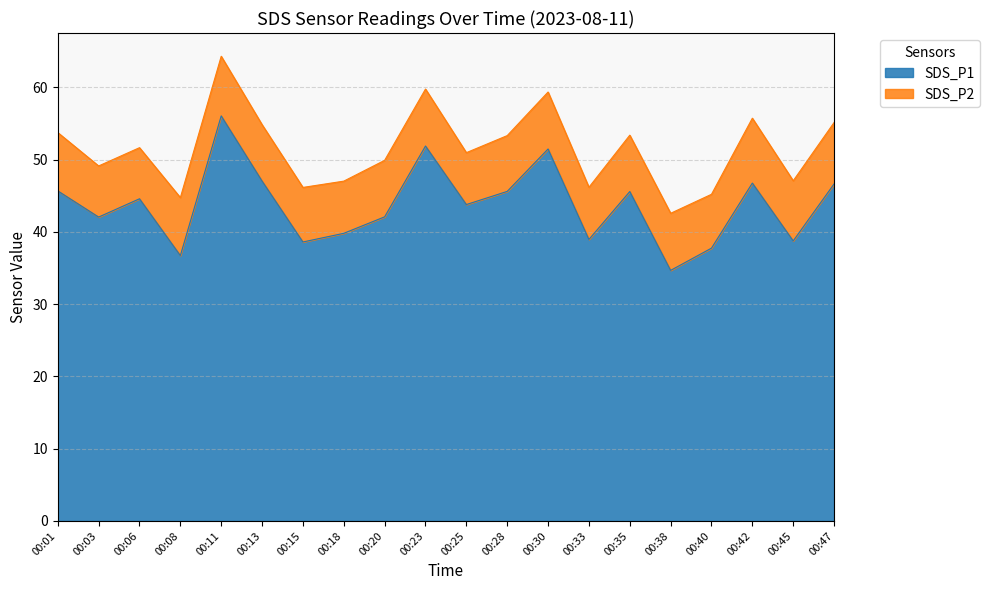

Where is the first local minimum?

00:03